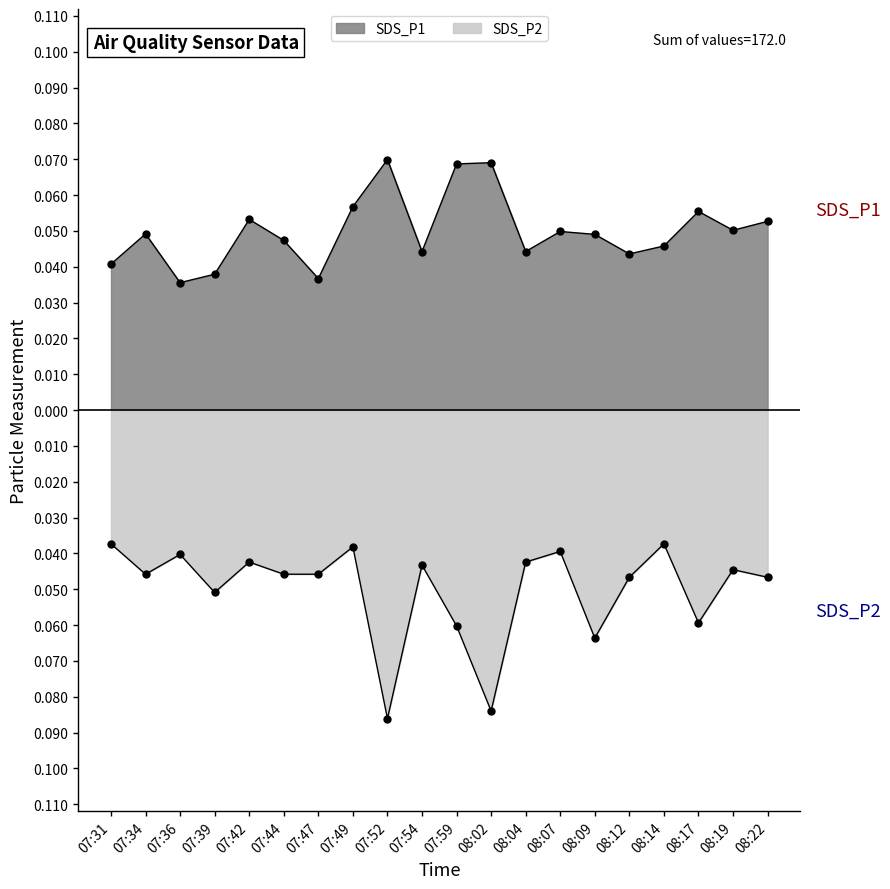

Which series has the largest total across all categories?

SDS_P1